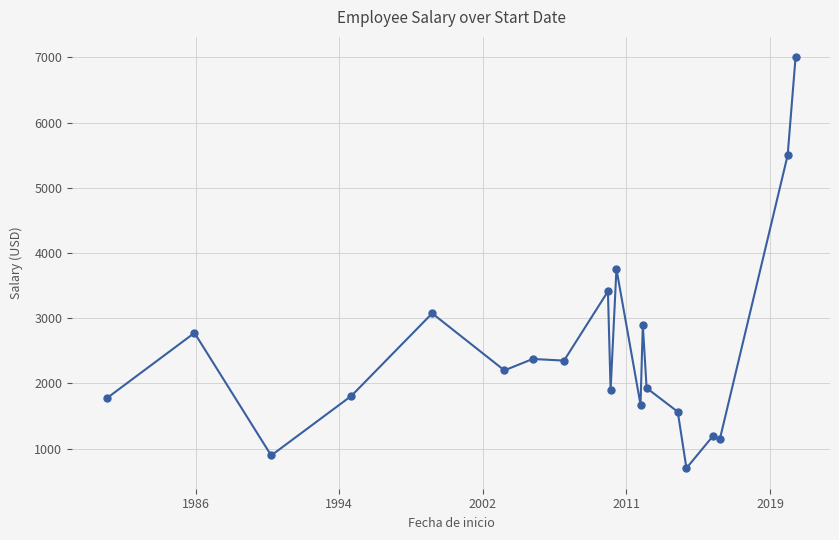

True or false: there are more than 1 points higher than both neighbors.

True